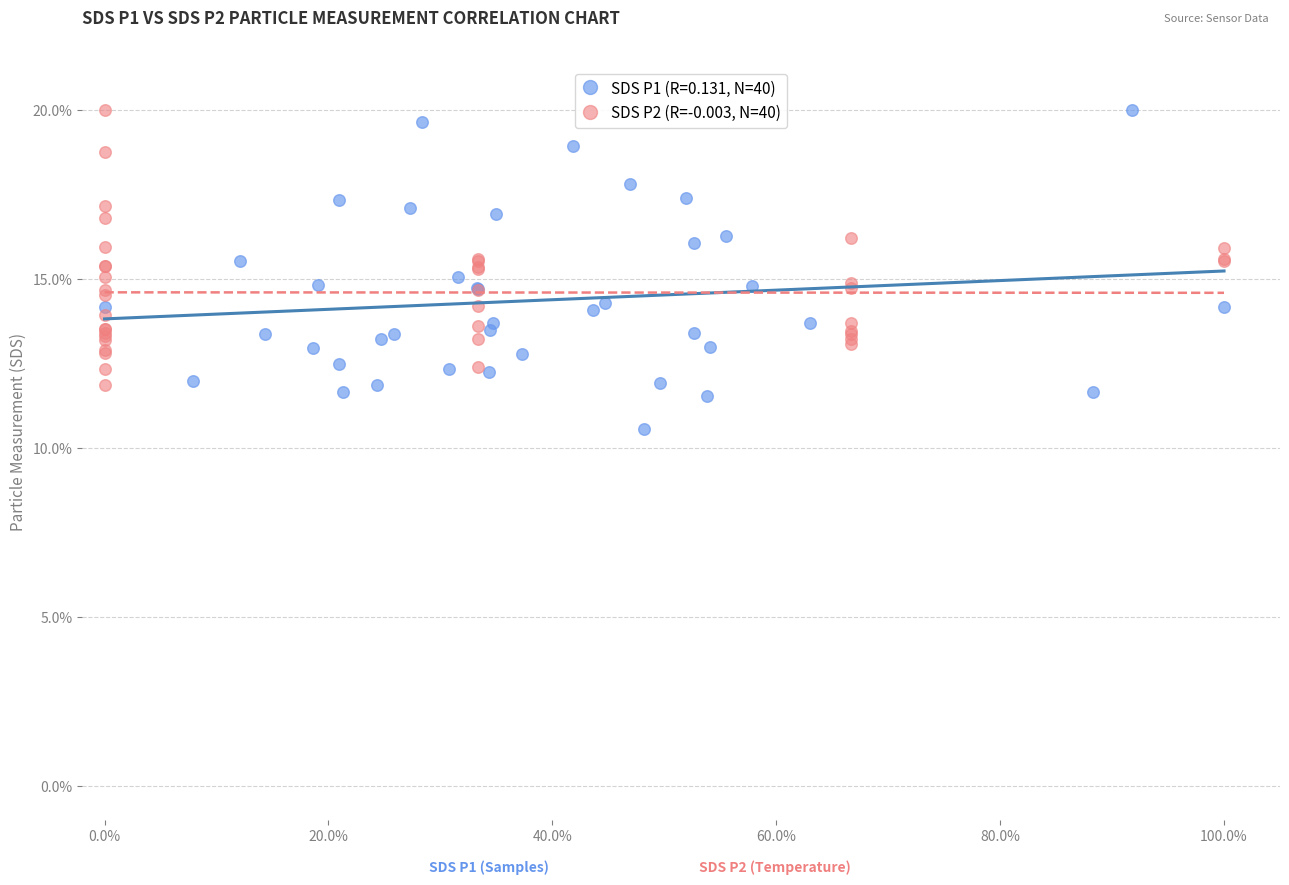

Which series has the widest spread of Y values?

SDS P1 (R=0.131, N=40)